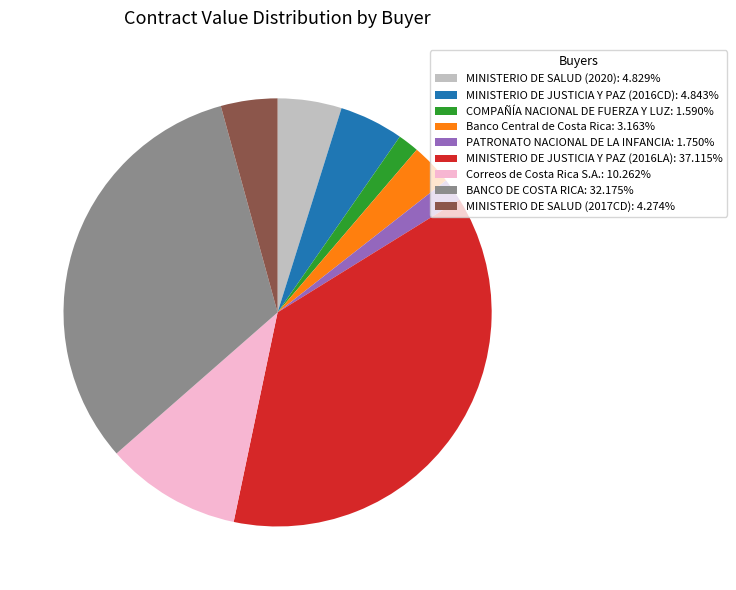

Combined, do MINISTERIO DE JUSTICIA Y PAZ (2016LA): 37.115% and PATRONATO NACIONAL DE LA INFANCIA: 1.750% account for over 50%?

No